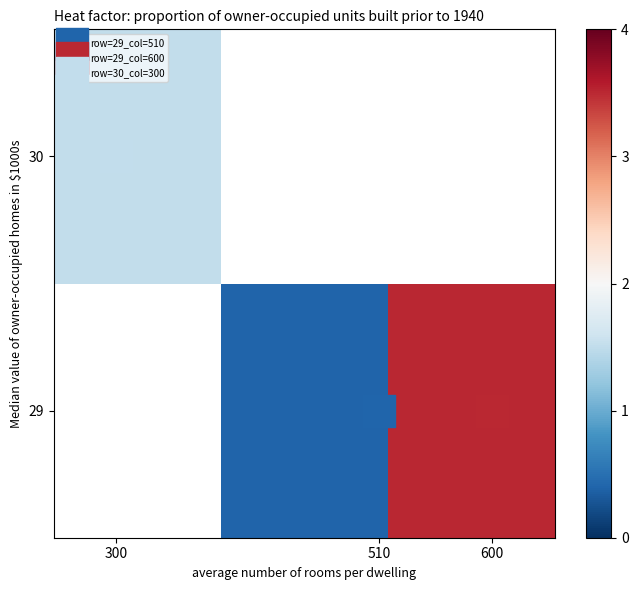

True or false: row_1 has a value of 1.0 at 300.

False